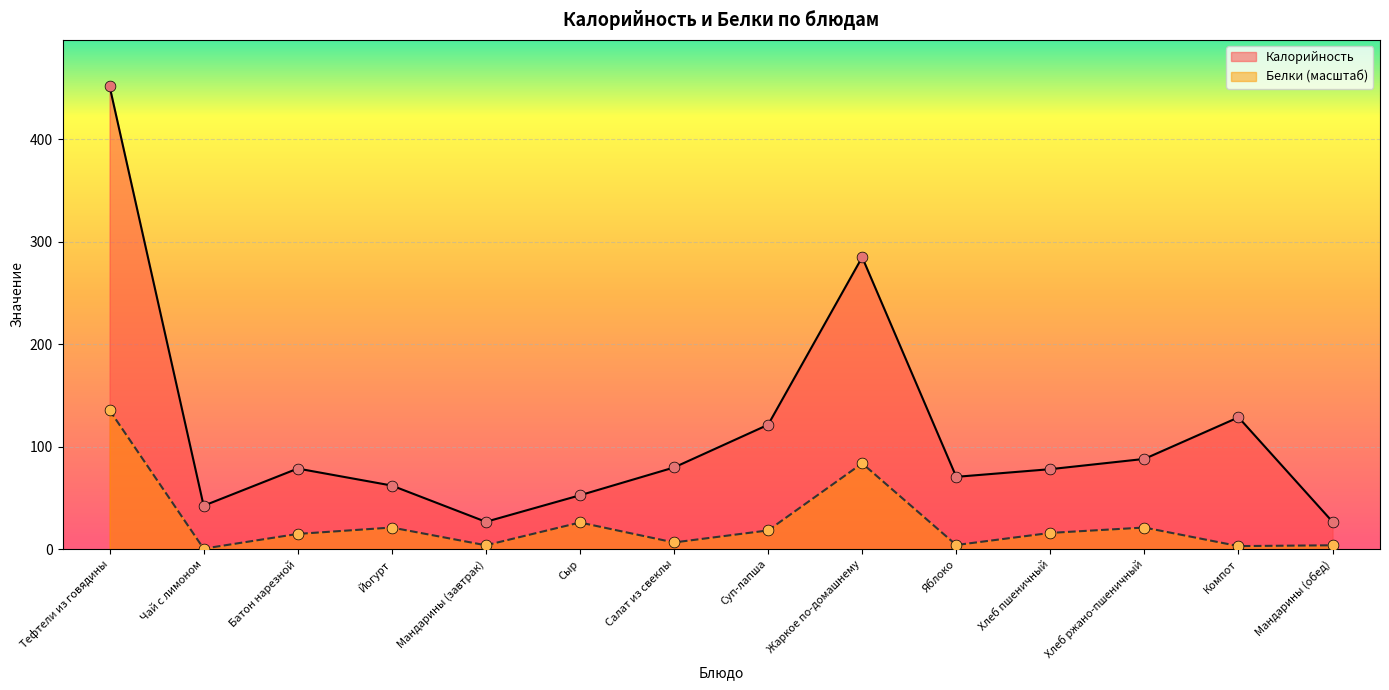

Which series contains the highest Y value?

Калорийность